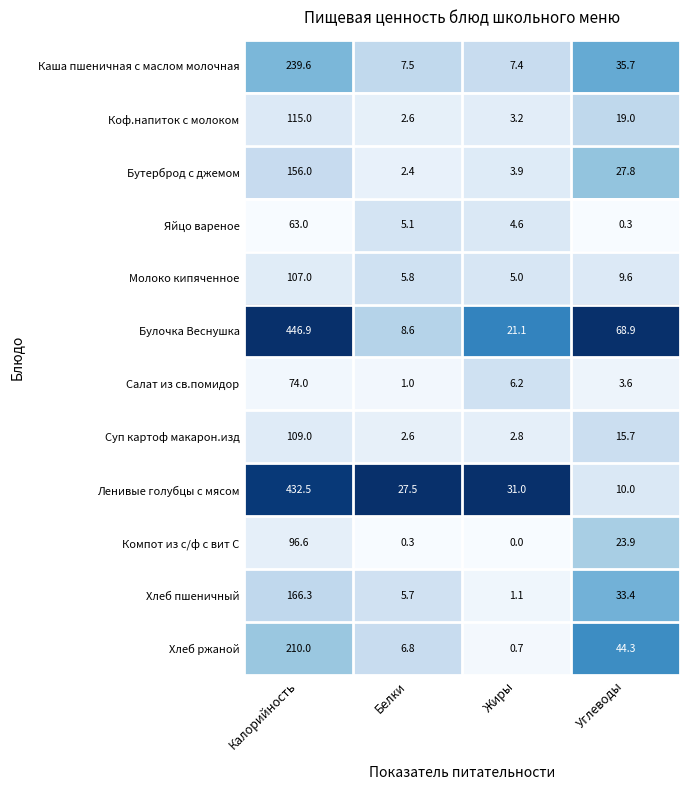

What is the difference between the second highest and second lowest values in the Салат из св.помидор series?

2.6